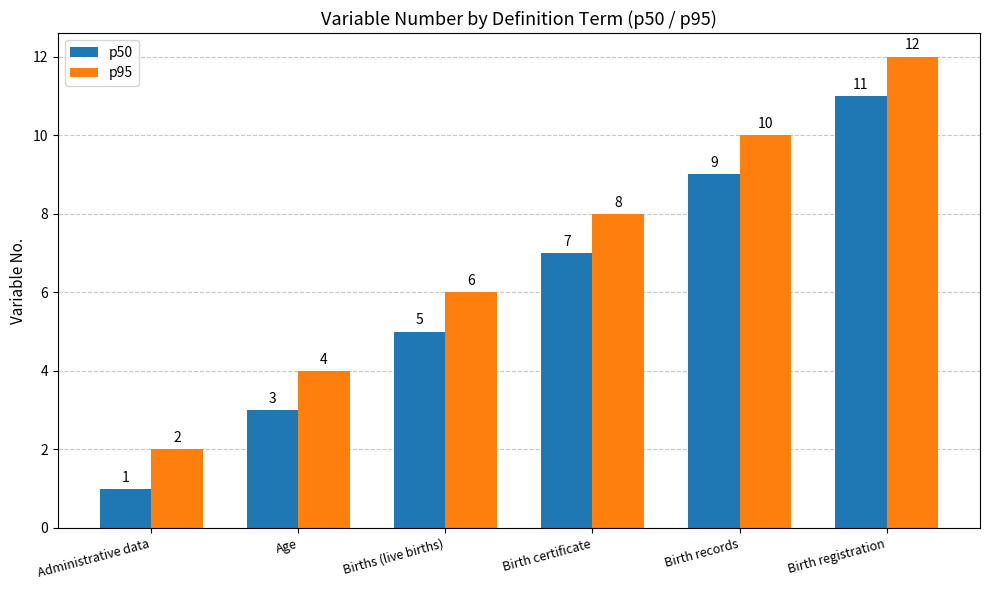

Rank the series at Age from highest to lowest value.

p95, p50